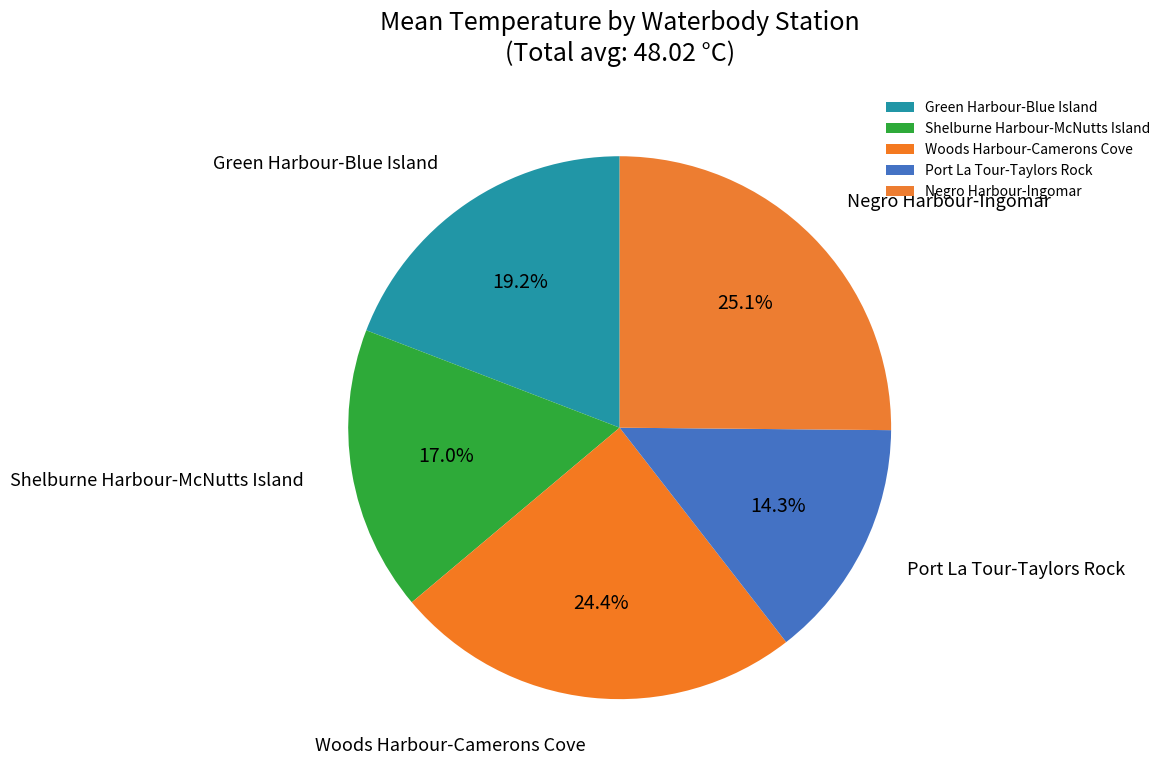

To the nearest percent, what is the difference between the Negro Harbour-Ingomar and Shelburne Harbour-McNutts Island slice percentages?

8%